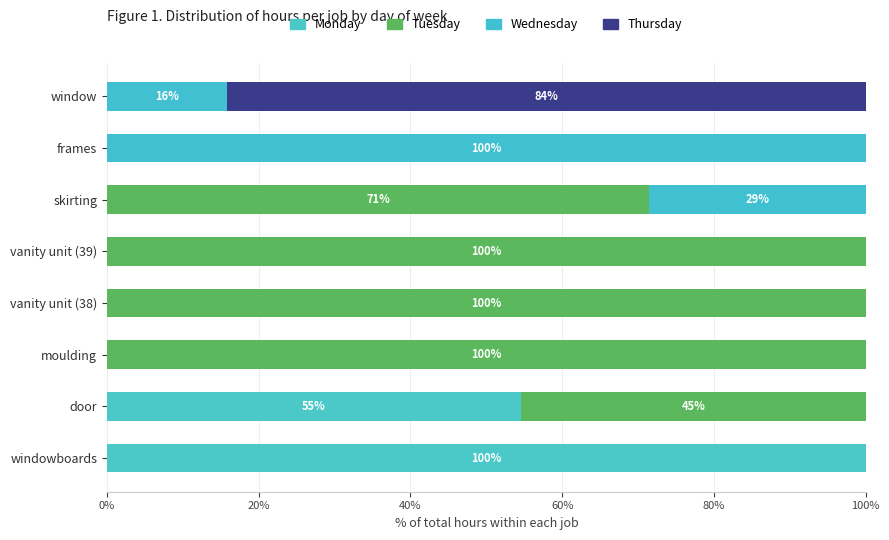

How many series are shown in this chart?

4